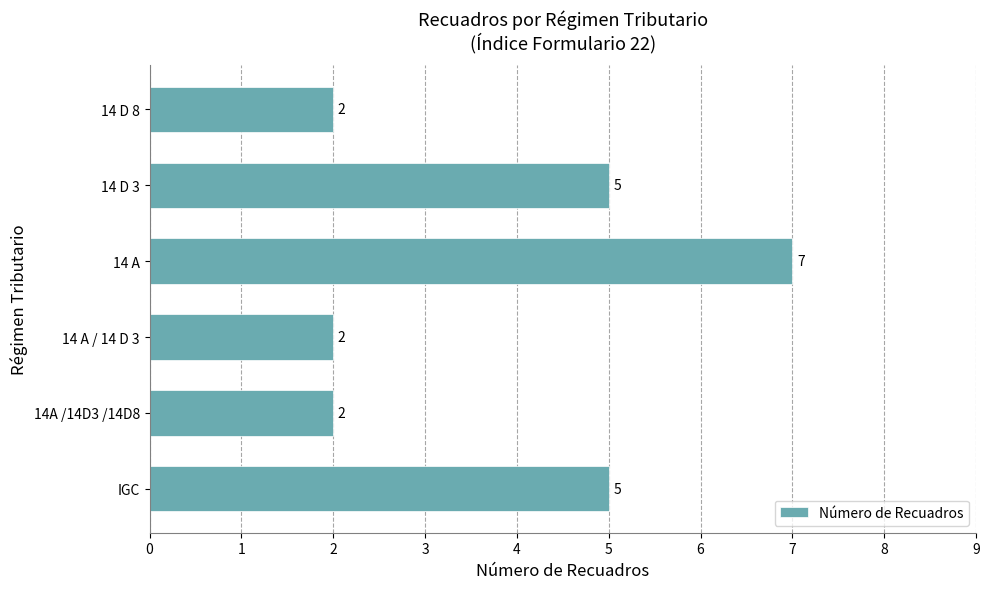

Are the bars horizontal?

Yes